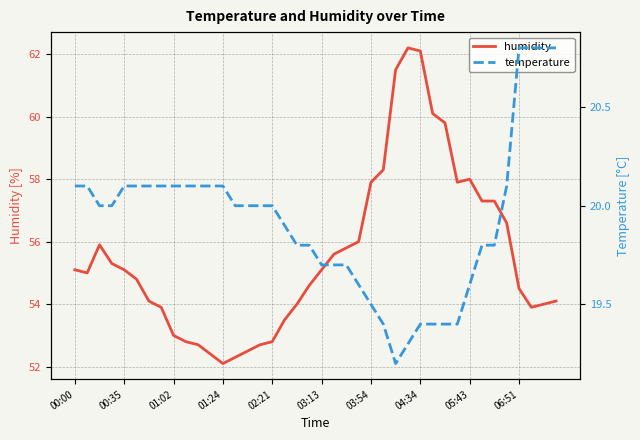

What is the label of the 27th point from the right?

13